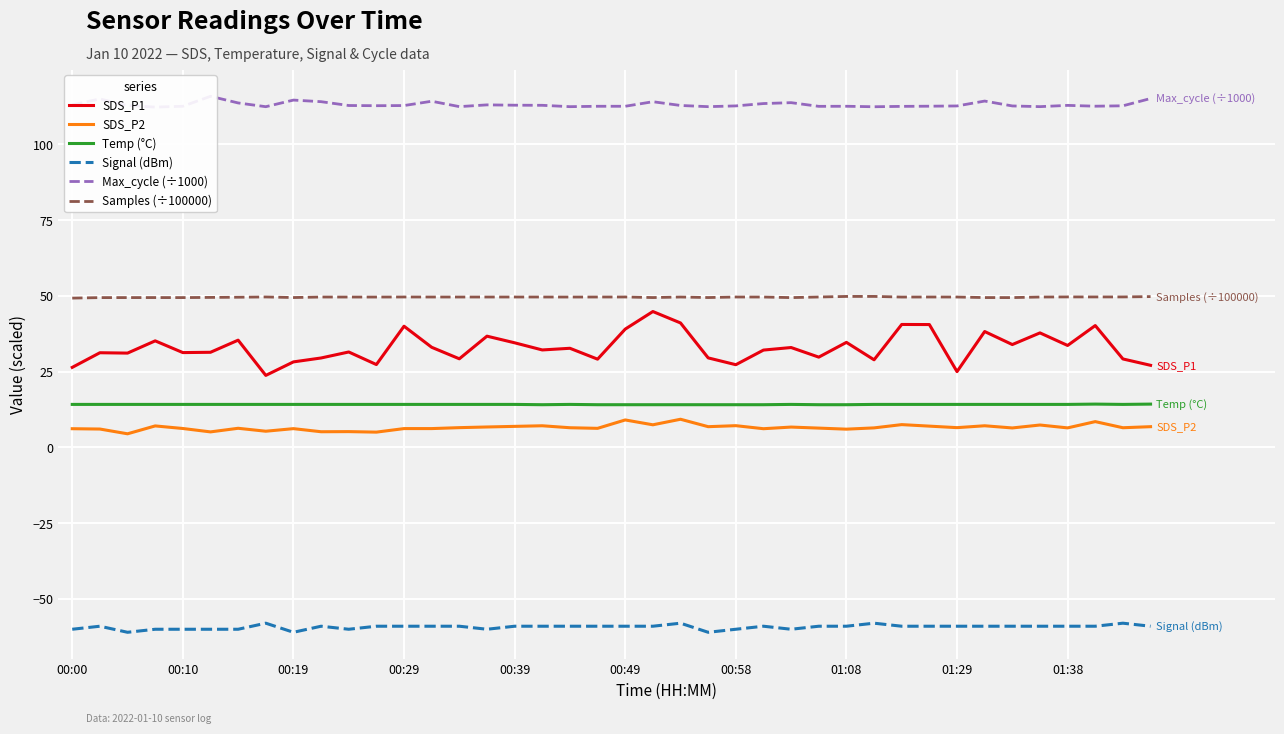

What are all the series names shown in the legend?

SDS_P1, SDS_P2, Temp (°C), Signal (dBm), Max_cycle (÷1000), Samples (÷100000)